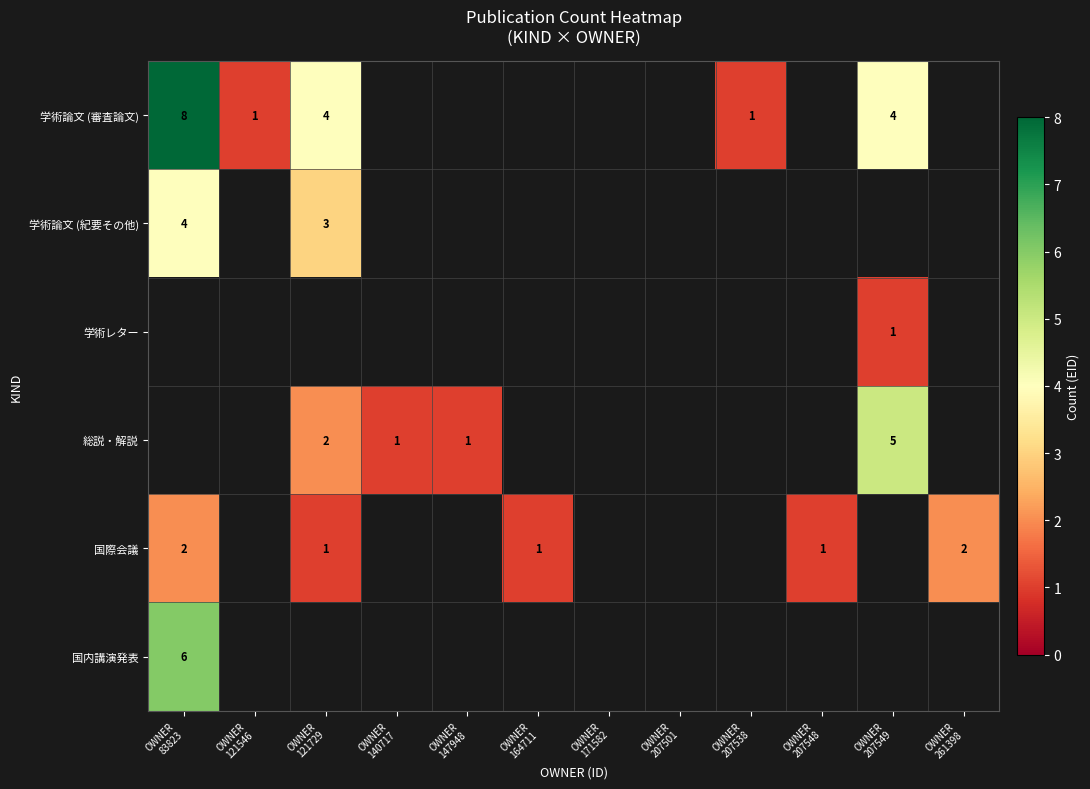

What is the lowest value of the 学術論文 (紀要その他) series?

3.0